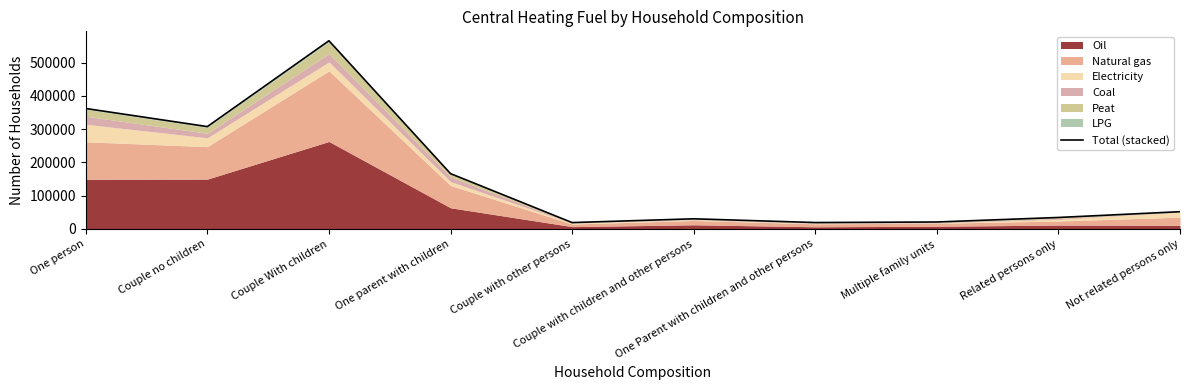

At which label is the value closest to 292406?

Couple no children